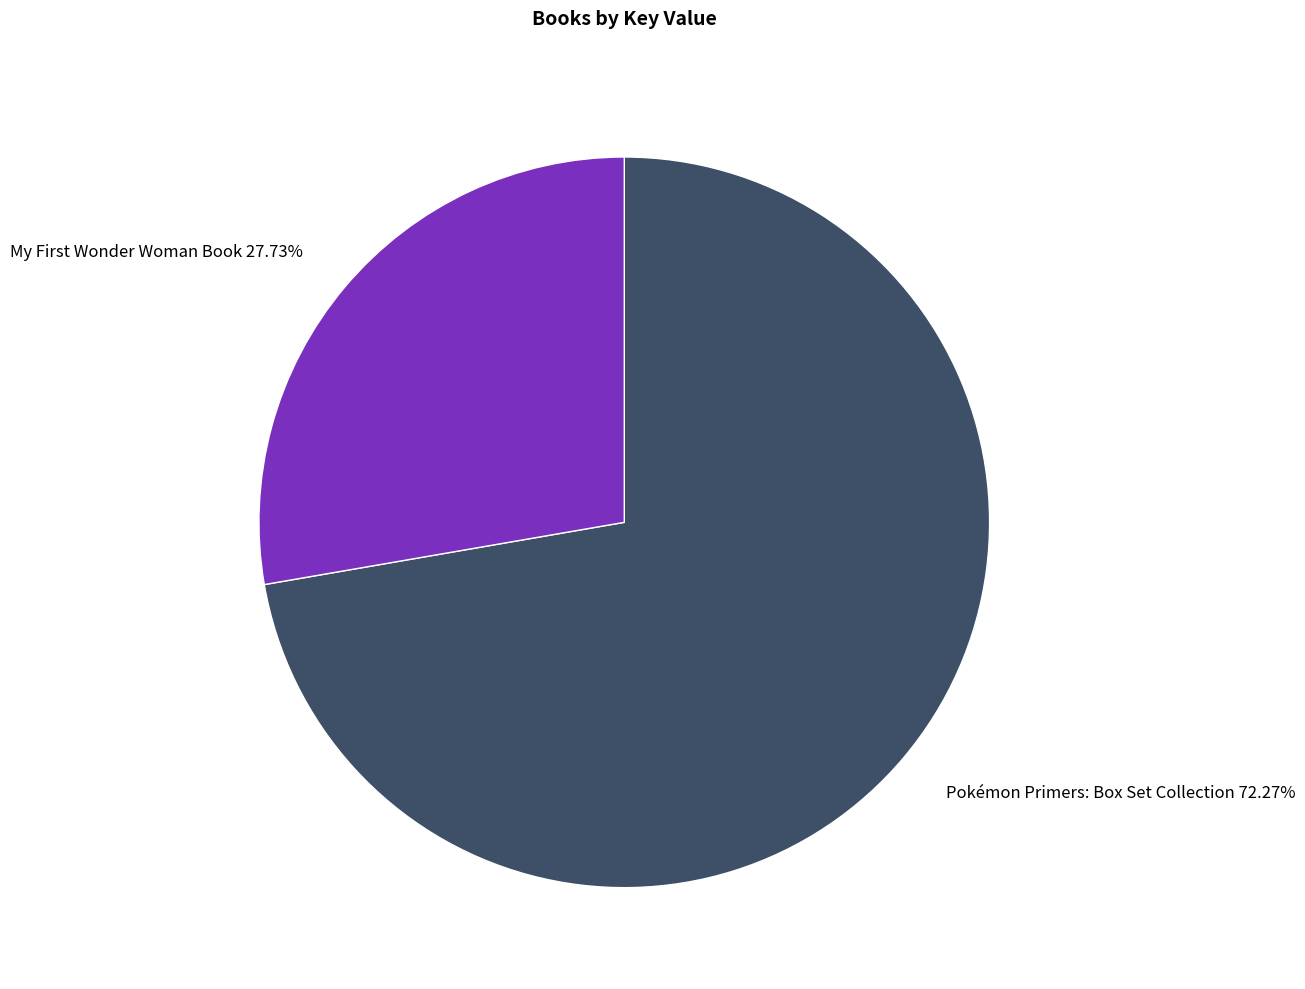

How many slices are in this pie chart?

2